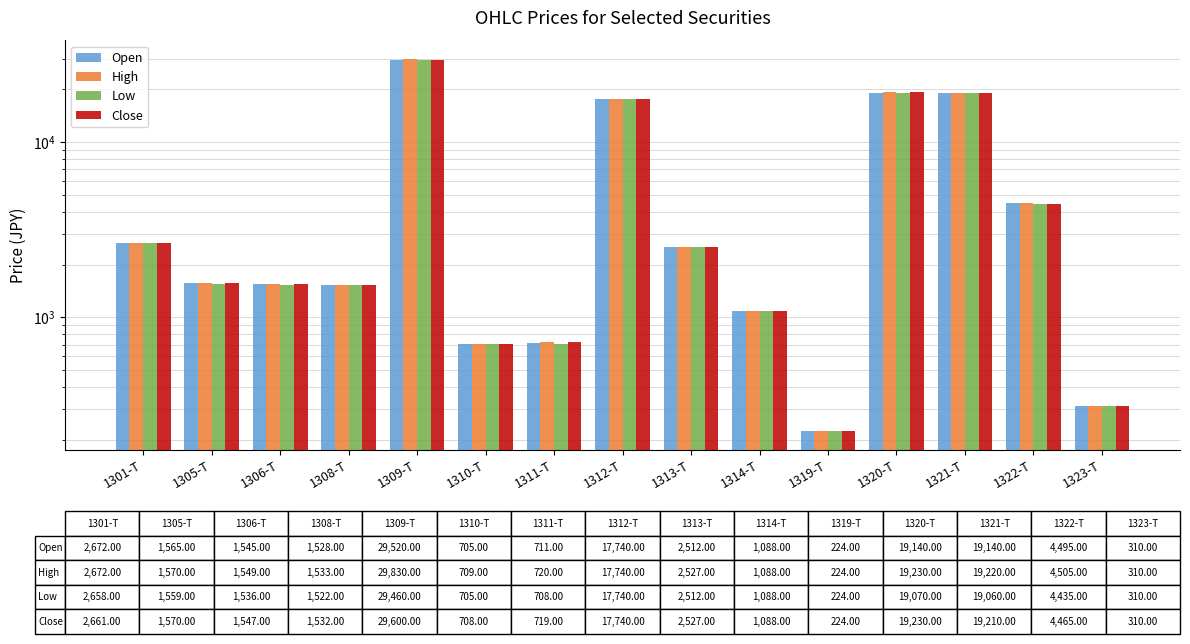

Between 1306-T and 1322-T, which series saw the biggest shift?

High